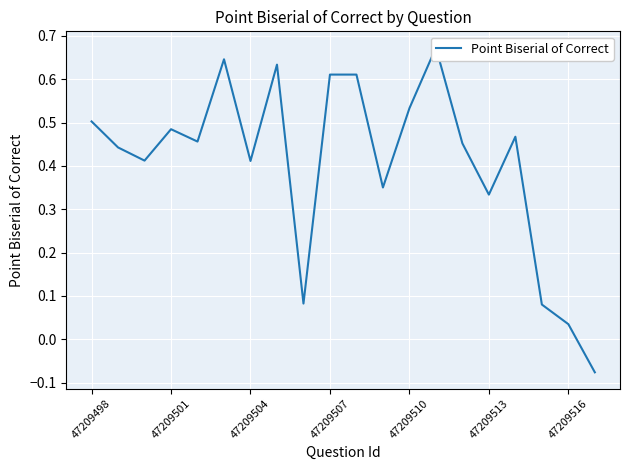

What position from the right is 47209513?

5